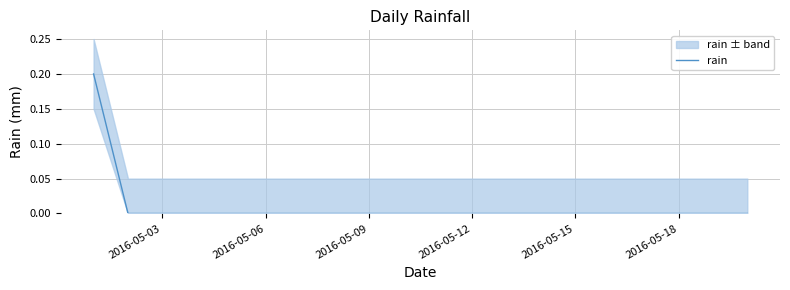

True or false: the data shows 0.1 at 9.

False